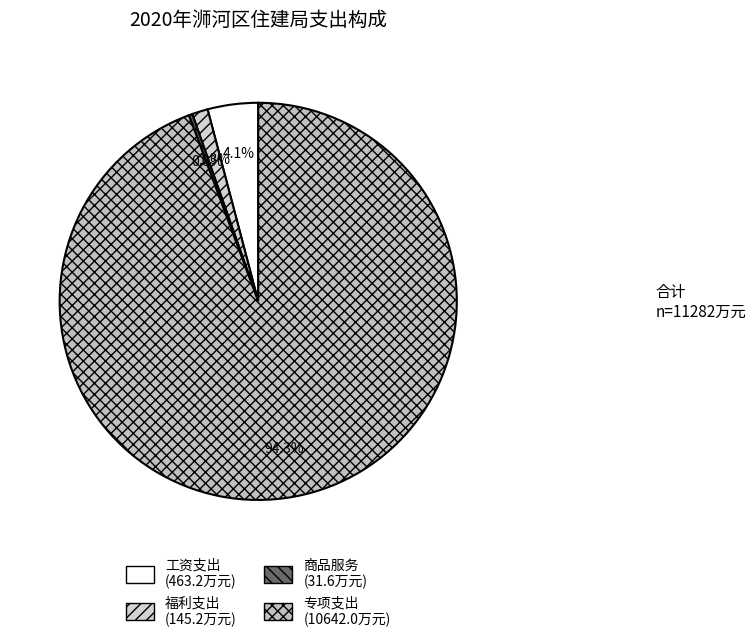

How many segments does this pie chart have?

4